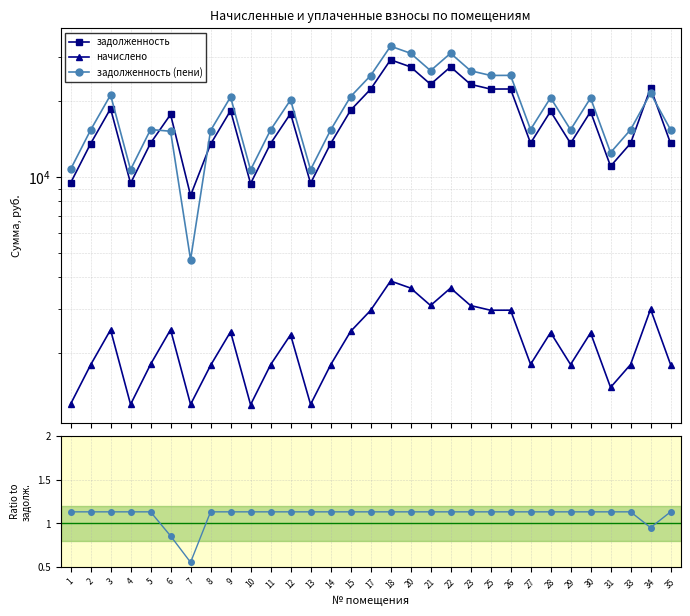

True or false: начислено and задолженность (пени) cross at least once.

False